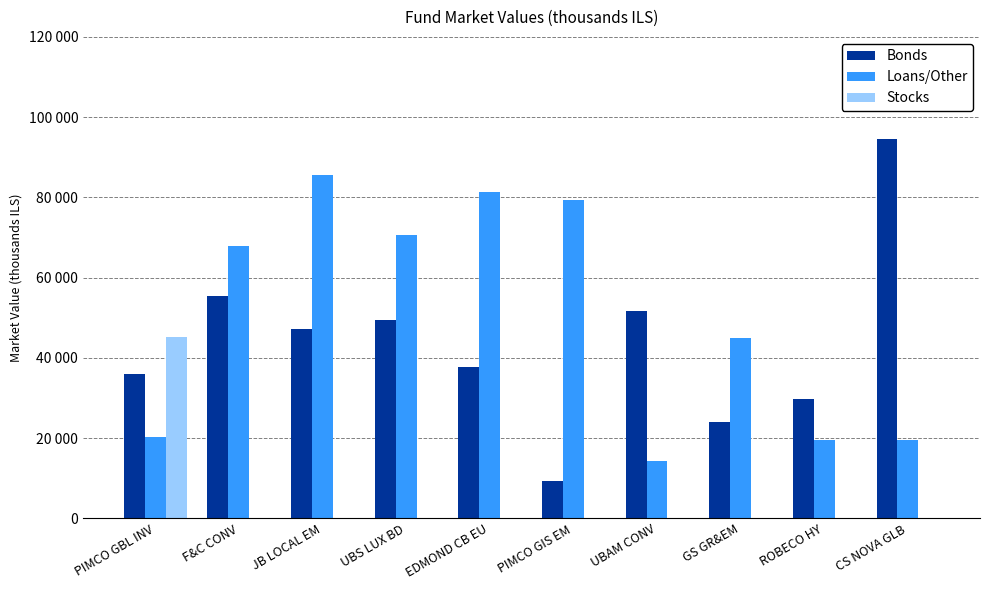

What is the label of the 3rd bar from the right?

GS GR&EM